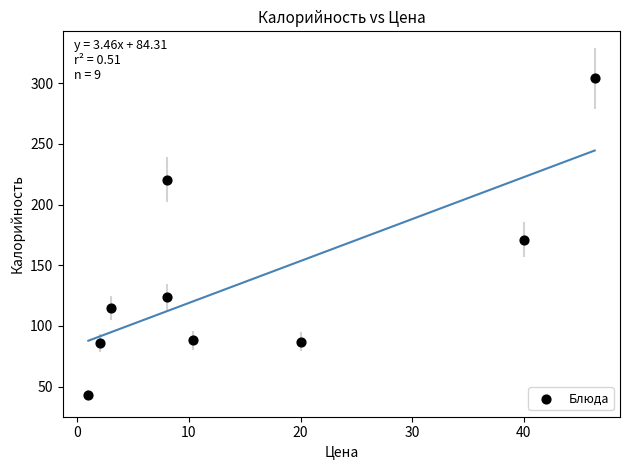

What is the range of Y values (max minus min)?

261.0